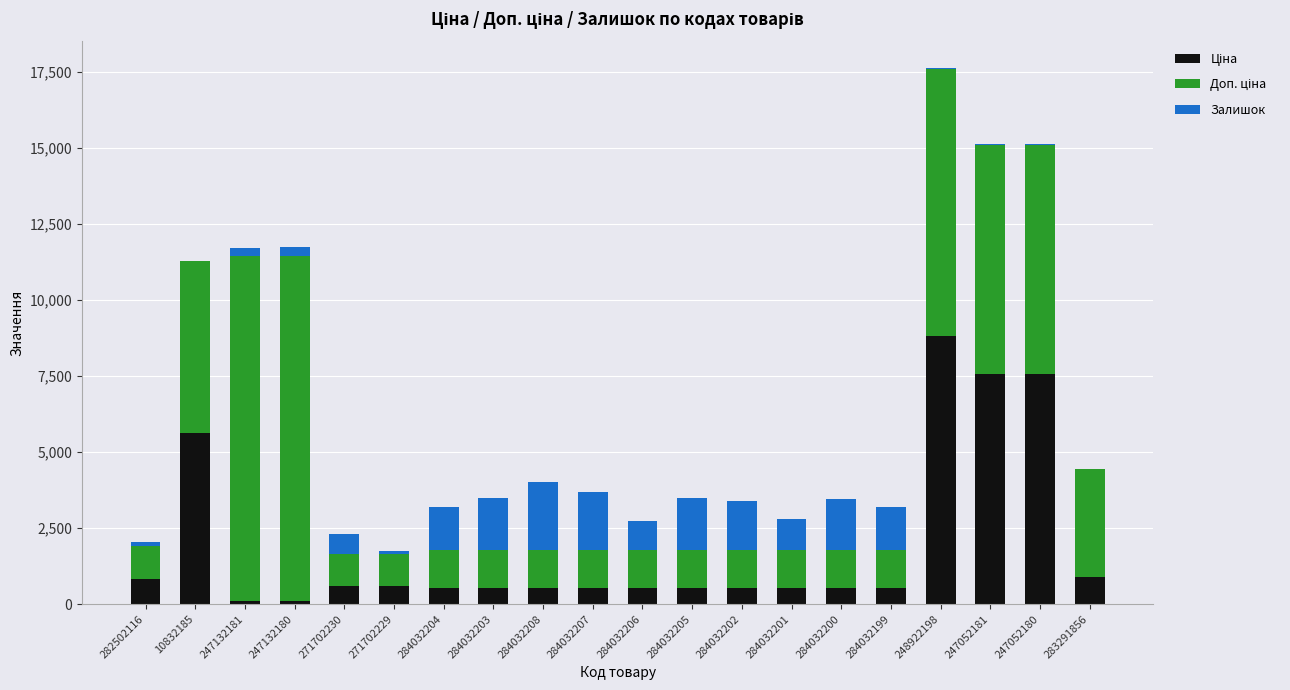

At which category is the sum across all series the highest?

248922198